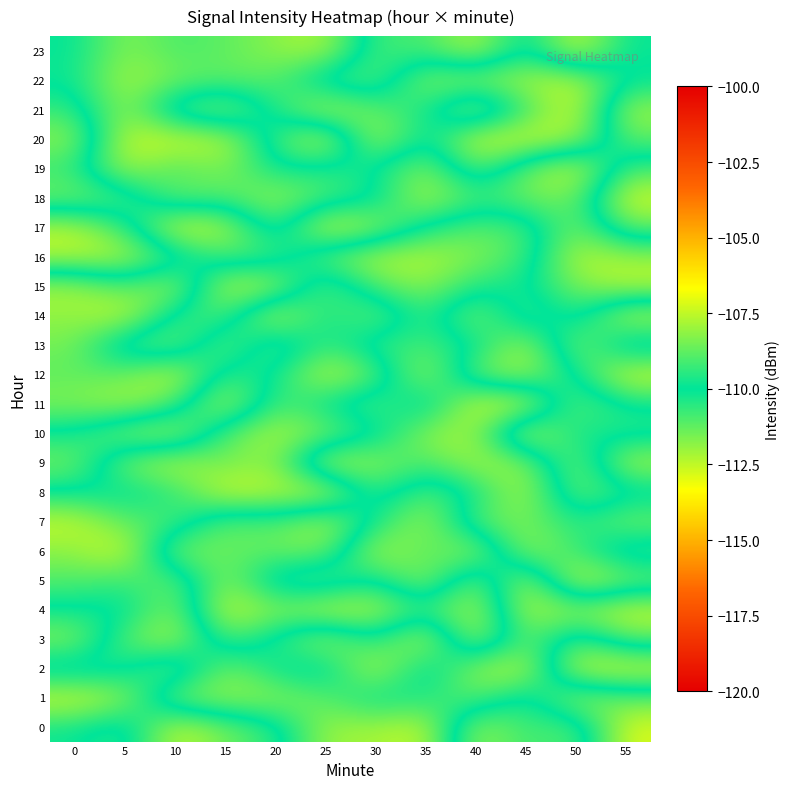

Reading left to right, what are all the values shown in this chart?

0: 0=-109.8	5=-110.8	10=-107.3	15=-108.6	20=-109.4	25=-112.1	30=-112.1	35=-112.7	40=-107.8	45=-109.4	50=-108.8	55=-112.9
1: 0=-107.2	5=-108.0	10=-111.7	15=-111.9	20=-111.9	25=-111.2	30=-109.9	35=-110.4	40=-111.3	45=-109.3	50=-112.2	55=-111.2
2: 0=-110.8	5=-110.3	10=-108.3	15=-111.8	20=-109.9	25=-109.4	30=-112.7	35=-109.4	40=-112.0	45=-112.6	50=-107.3	55=-107.2
3: 0=-108.1	5=-111.2	10=-112.4	15=-108.9	20=-110.4	25=-112.3	30=-110.0	35=-112.8	40=-107.5	45=-111.4	50=-109.0	55=-111.1
4: 0=-109.9	5=-109.7	10=-111.9	15=-107.2	20=-108.3	25=-107.4	30=-107.6	35=-109.4	40=-107.5	45=-112.5	50=-111.8	55=-112.7
5: 0=-111.0	5=-110.7	10=-111.4	15=-108.0	20=-110.9	25=-111.3	30=-109.7	35=-112.2	40=-108.2	45=-112.6	50=-107.1	55=-108.4
6: 0=-111.8	5=-113.0	10=-108.1	15=-108.8	20=-108.6	25=-108.4	30=-112.6	35=-110.8	40=-112.3	45=-107.8	50=-109.3	55=-111.0
7: 0=-112.6	5=-111.1	10=-111.0	15=-108.6	20=-109.2	25=-107.7	30=-110.2	35=-112.3	40=-108.7	45=-108.4	50=-109.6	55=-108.4
8: 0=-110.0	5=-109.9	10=-110.4	15=-112.8	20=-112.4	25=-112.8	30=-109.2	35=-111.1	40=-109.9	45=-107.6	50=-111.5	55=-110.5
9: 0=-108.5	5=-111.6	10=-112.5	15=-111.3	20=-112.0	25=-107.4	30=-108.2	35=-109.2	40=-107.8	45=-108.2	50=-111.9	55=-107.6
10: 0=-109.8	5=-108.2	10=-107.6	15=-111.1	20=-112.3	25=-111.6	30=-110.4	35=-108.1	40=-107.8	45=-113.0	50=-109.9	55=-110.5
11: 0=-111.7	5=-112.3	10=-111.0	15=-107.3	20=-111.1	25=-109.9	30=-108.8	35=-110.8	40=-107.2	45=-107.2	50=-111.5	55=-110.0
12: 0=-111.2	5=-111.3	10=-112.8	15=-109.3	20=-110.0	25=-112.7	30=-111.3	35=-107.6	40=-111.6	45=-112.1	50=-110.1	55=-107.1
13: 0=-111.5	5=-109.0	10=-108.4	15=-111.6	20=-108.6	25=-110.8	30=-109.2	35=-109.2	40=-109.8	45=-112.5	50=-108.0	55=-111.1
14: 0=-111.9	5=-112.8	10=-109.5	15=-108.9	20=-112.9	25=-109.9	30=-111.6	35=-109.1	40=-112.0	45=-108.9	50=-110.7	55=-107.4
15: 0=-112.2	5=-111.0	10=-112.3	15=-107.5	20=-107.7	25=-111.5	30=-109.0	35=-108.1	40=-109.7	45=-109.8	50=-111.5	55=-112.4
16: 0=-107.6	5=-107.6	10=-109.2	15=-111.0	20=-110.9	25=-108.6	30=-107.6	35=-107.7	40=-108.3	45=-109.1	50=-112.5	55=-112.0
17: 0=-107.6	5=-109.4	10=-112.9	15=-112.4	20=-109.0	25=-113.0	30=-112.0	35=-109.7	40=-108.8	45=-109.1	50=-111.7	55=-108.7
18: 0=-111.6	5=-111.0	10=-108.5	15=-109.1	20=-107.9	25=-109.1	30=-109.6	35=-112.4	40=-110.8	45=-111.4	50=-111.5	55=-107.2
19: 0=-110.6	5=-107.6	10=-109.2	15=-108.2	20=-110.0	25=-109.5	30=-110.0	35=-111.8	40=-108.7	45=-111.3	50=-112.9	55=-109.1
20: 0=-111.9	5=-107.4	10=-107.3	15=-107.5	20=-110.8	25=-112.9	30=-107.4	35=-110.4	40=-107.2	45=-107.2	50=-107.9	55=-111.2
21: 0=-110.7	5=-107.9	10=-111.1	15=-112.0	20=-109.7	25=-107.4	30=-108.8	35=-109.6	40=-112.4	45=-109.3	50=-107.1	55=-112.2
22: 0=-109.9	5=-107.7	10=-108.6	15=-108.8	20=-108.8	25=-110.8	30=-111.2	35=-108.1	40=-108.1	45=-107.8	50=-107.5	55=-109.9
23: 0=-110.0	5=-108.2	10=-109.1	15=-108.8	20=-108.2	25=-107.7	30=-111.0	35=-110.7	40=-112.4	45=-109.5	50=-112.8	55=-110.0